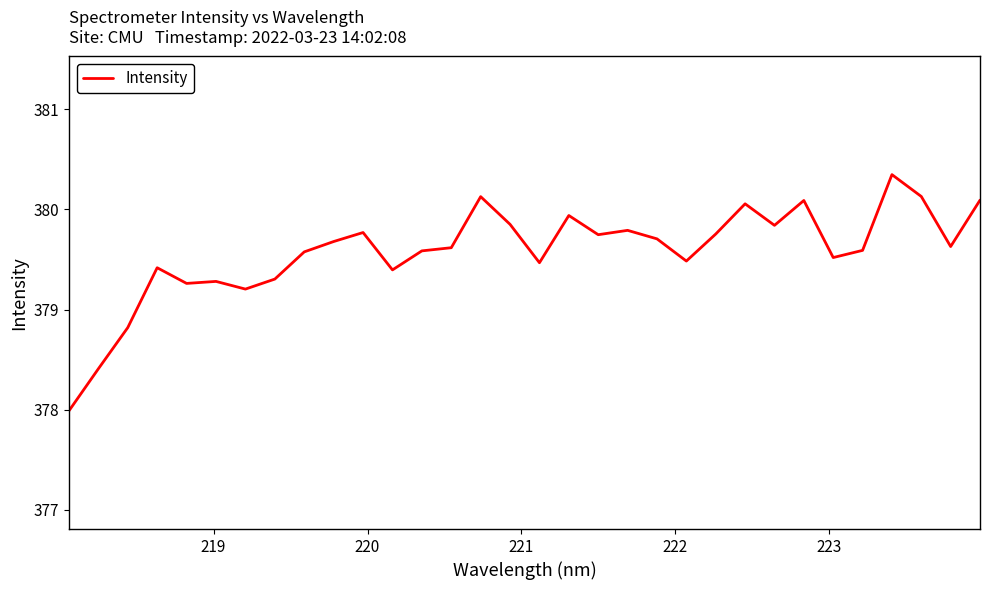

What is the difference between the maximum and minimum values?

2.4